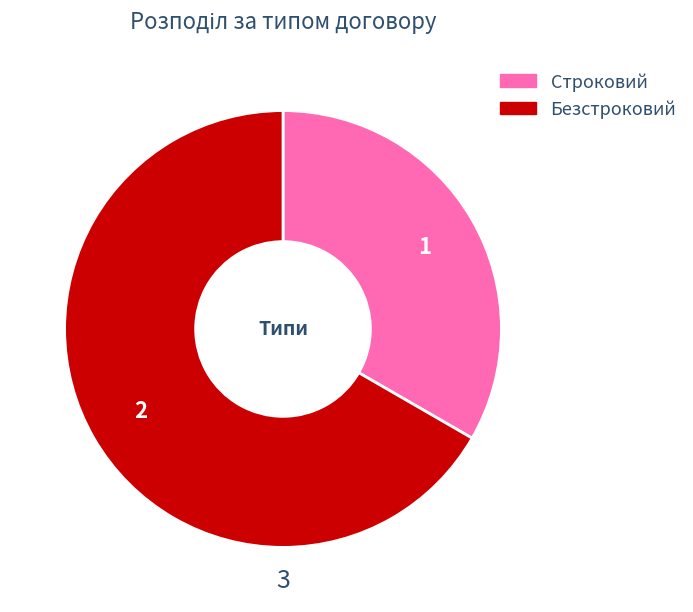

The Строковий slice represents 33% of the pie. True or false?

True